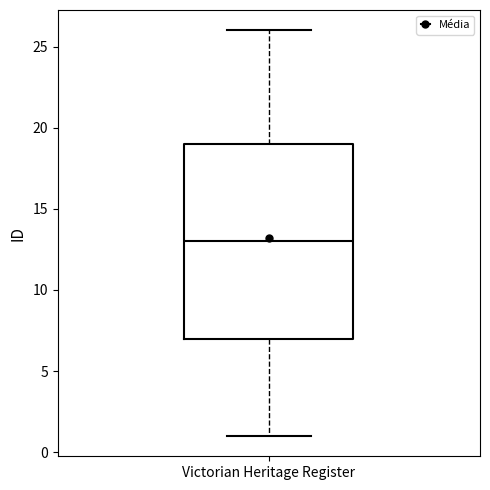

Read this box plot against the y-axis: the position of the median line, the range covered by the box, and the ends of both whiskers. The values are not printed on the chart, so give them approximately, as read against the axis.

median 13, box 7 to 19, whiskers 1 to 26